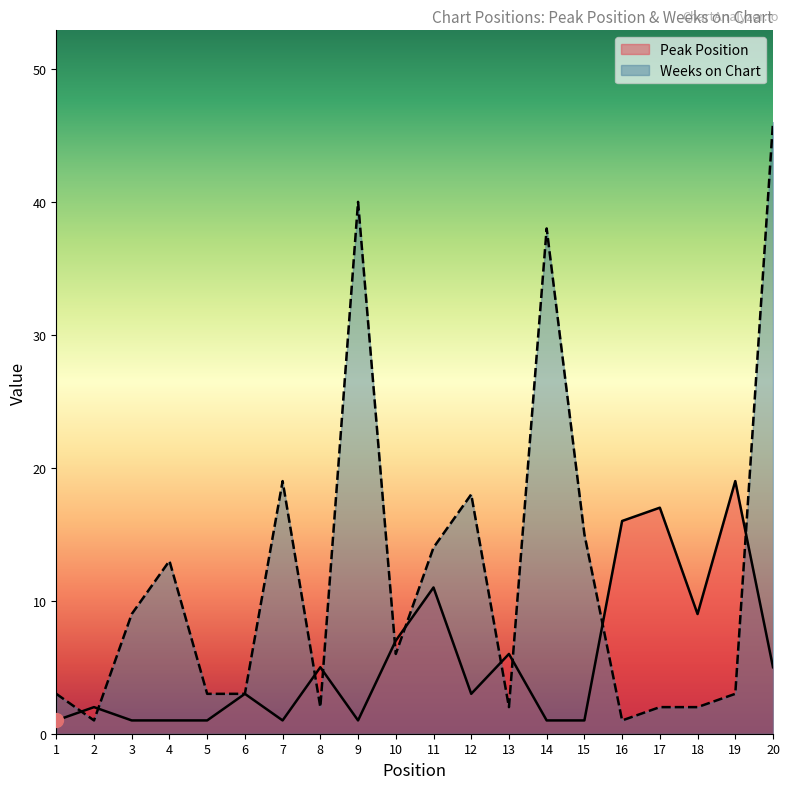

How many lines are shown in the chart?

2